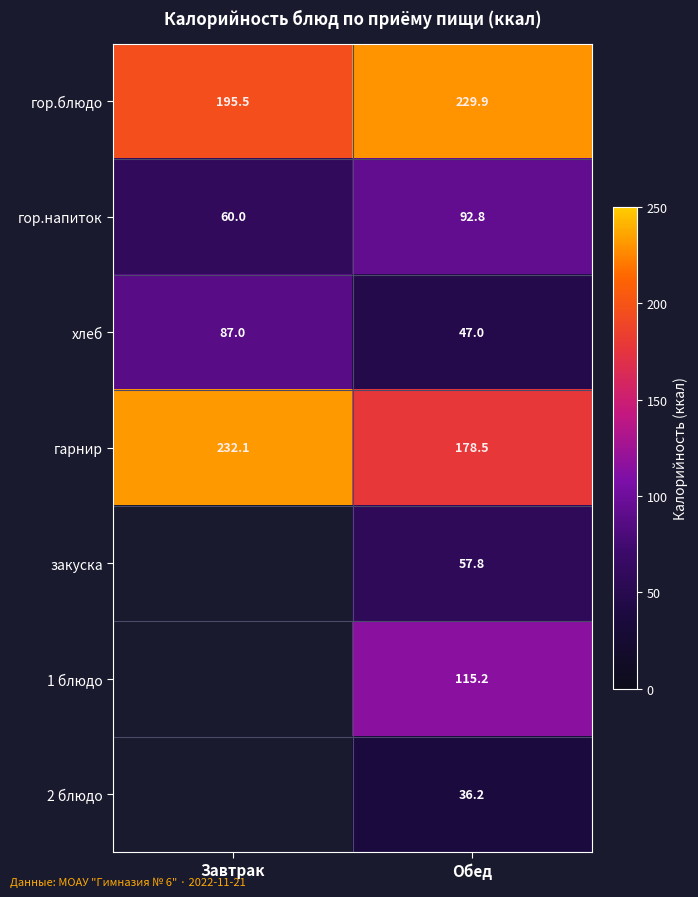

What is the spread (max minus min) of values at Обед?

193.7